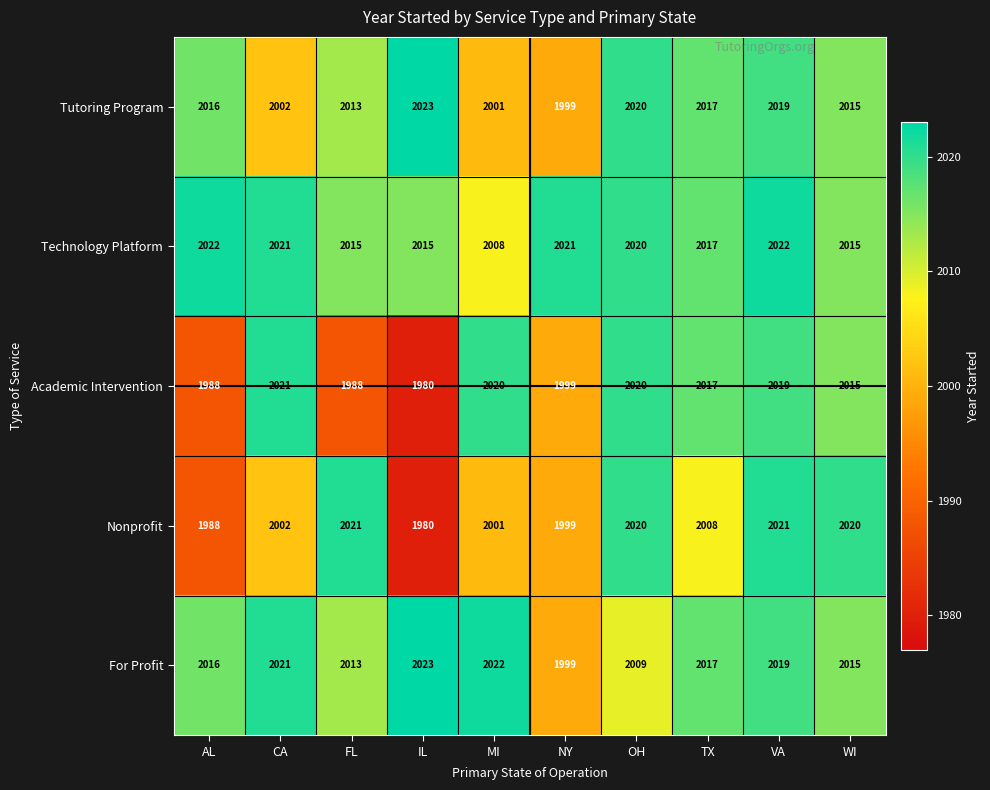

Which series has the largest total across all categories?

Technology Platform